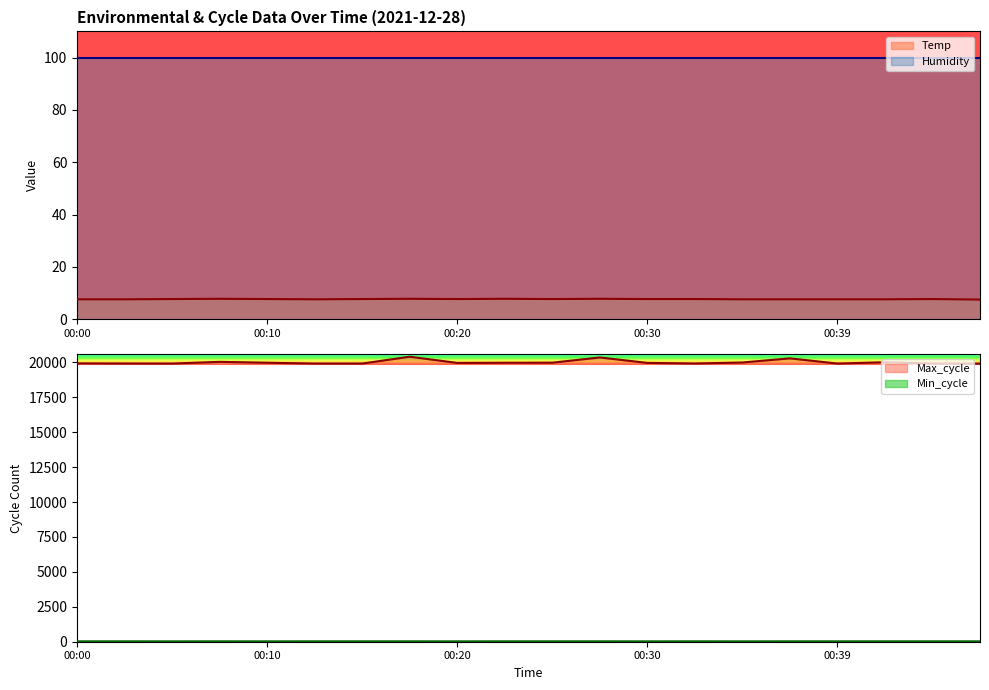

What is the sum of all Min_cycle values?

555.0